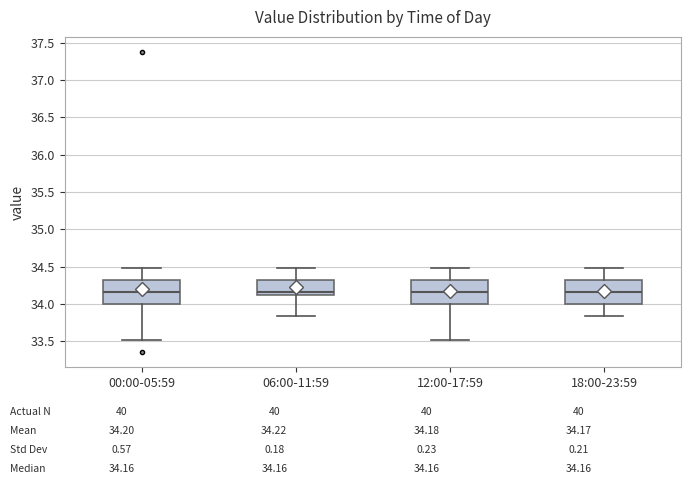

Reading left to right, transcribe this box plot: for each box, give where its median line is, the range the box spans, and where its two whiskers end, as read against the y-axis. The values are not printed on the chart, so give them approximately, as read against the axis.

00:00-05:59: median 34.15, box 34.00 to 34.30, whiskers 33.50 to 34.50
06:00-11:59: median 34.15, box 34.10 to 34.30, whiskers 33.85 to 34.50
12:00-17:59: median 34.15, box 34.00 to 34.30, whiskers 33.50 to 34.50
18:00-23:59: median 34.15, box 34.00 to 34.30, whiskers 33.85 to 34.50